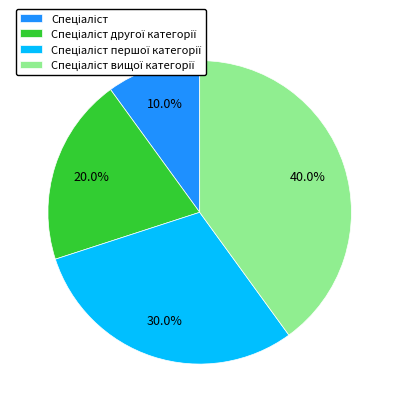

Is there any slice that represents more than half of the pie?

No